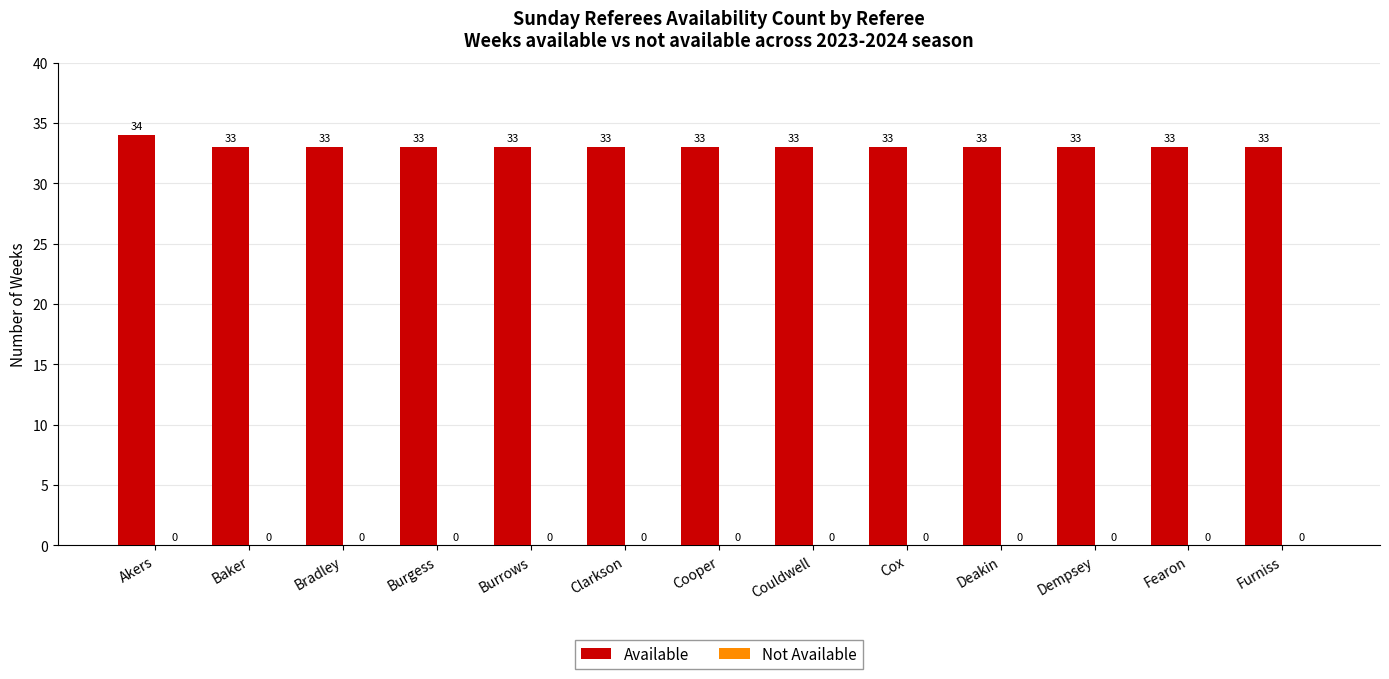

Is it true that the value at Bradley is 33?

True